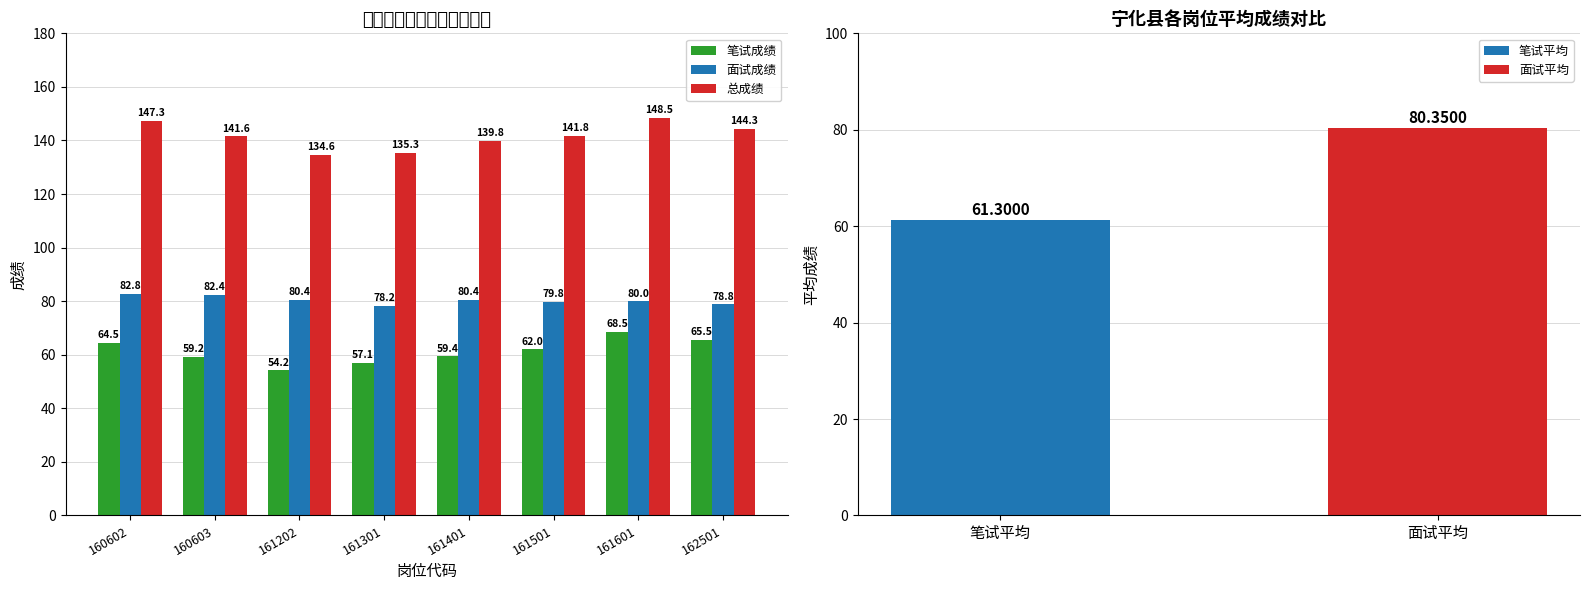

Between 161501 and 161601, which series saw the biggest shift?

总成绩